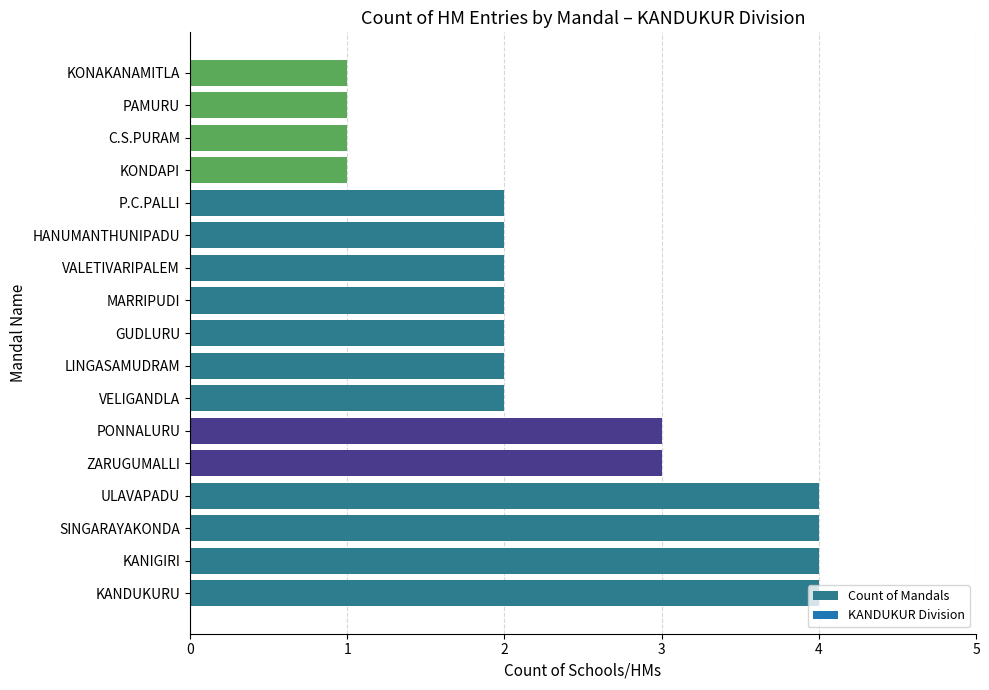

What is the sum of the values at PONNALURU and KANIGIRI?

7